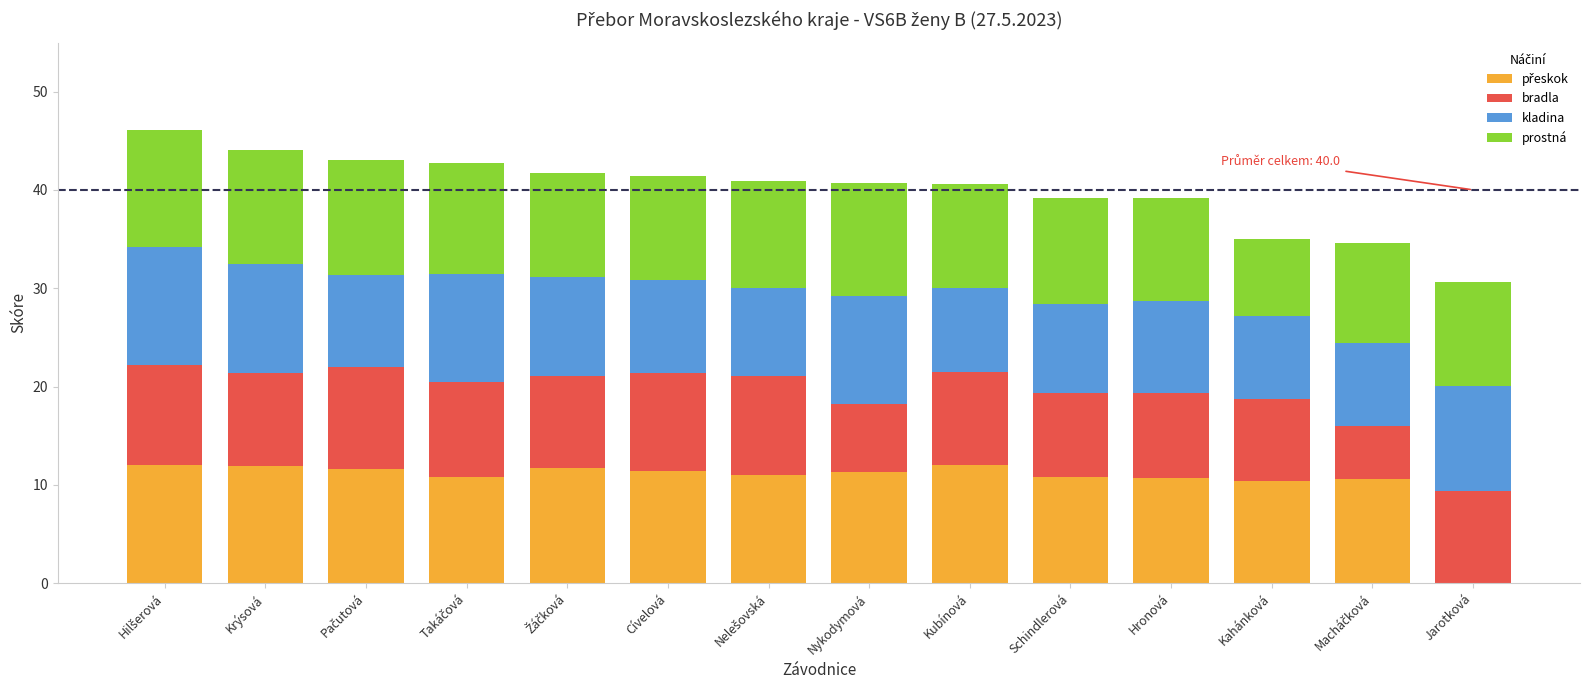

Are the bars grouped side by side (vs. stacked)?

No